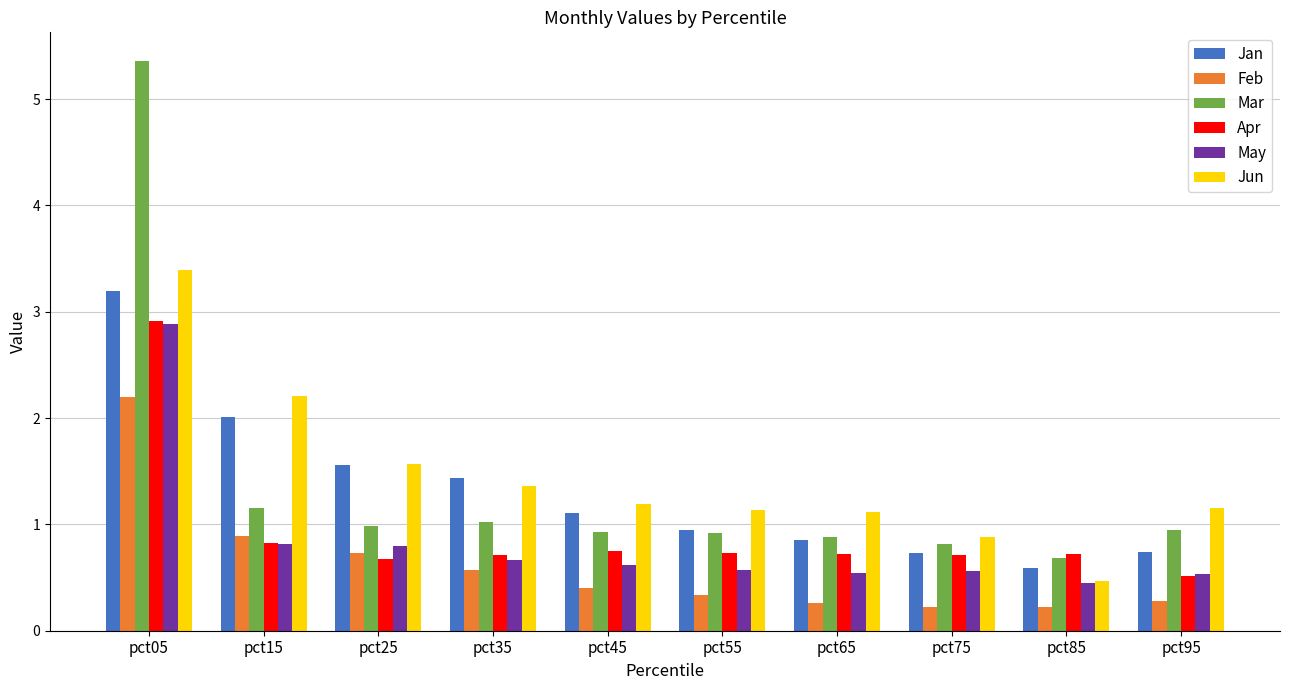

Between pct15 and pct35, which series saw the biggest shift?

Jun